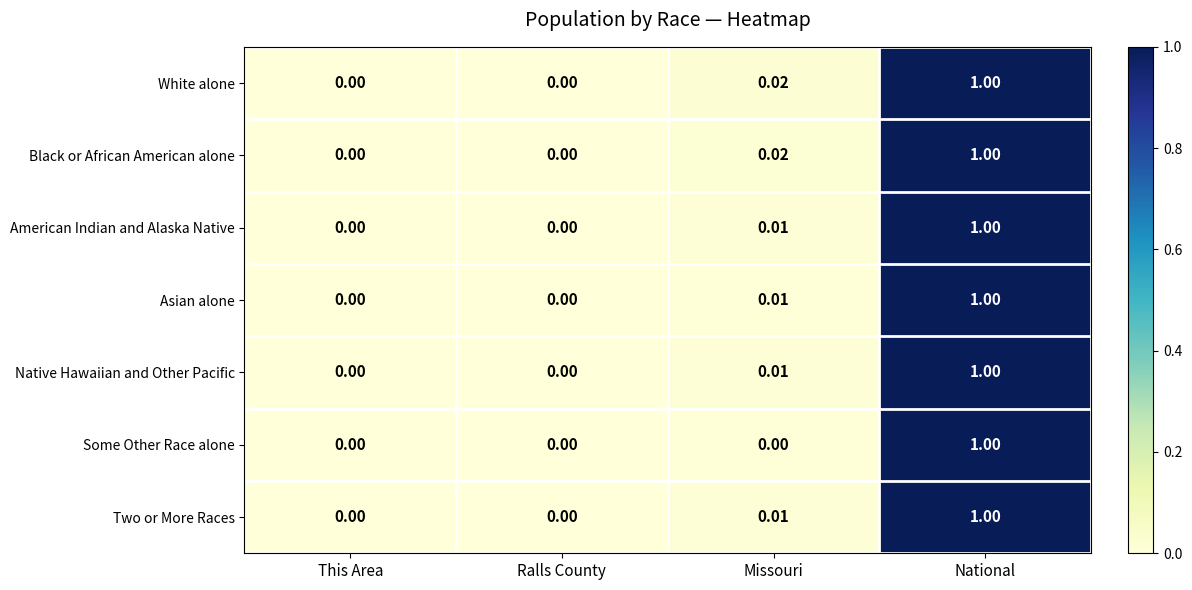

Which category has the highest value across all series?

National